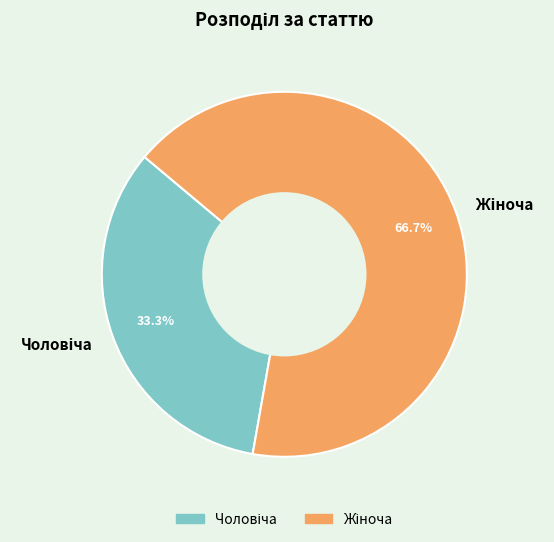

Is there a majority slice in this chart?

Yes